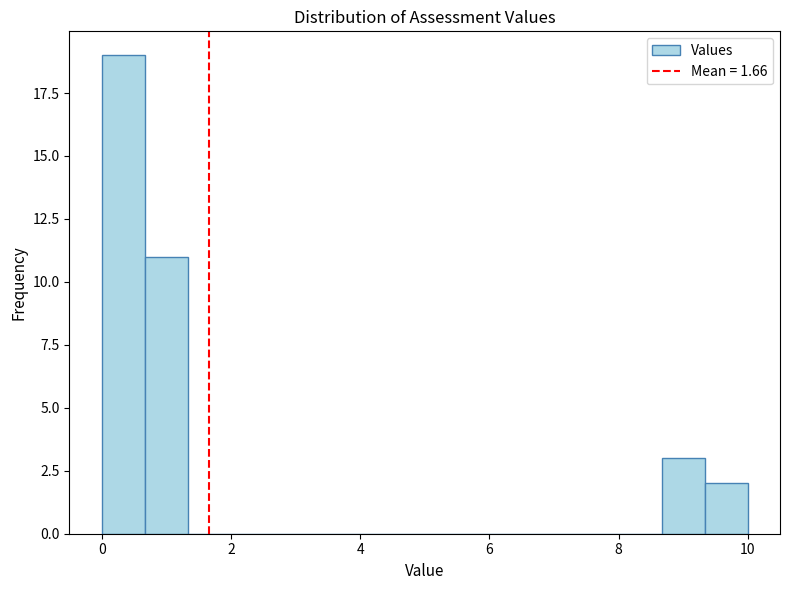

Around what value on the x-axis is the tallest bar? Give the approximate position of its centre, as read against the axis.

0.4